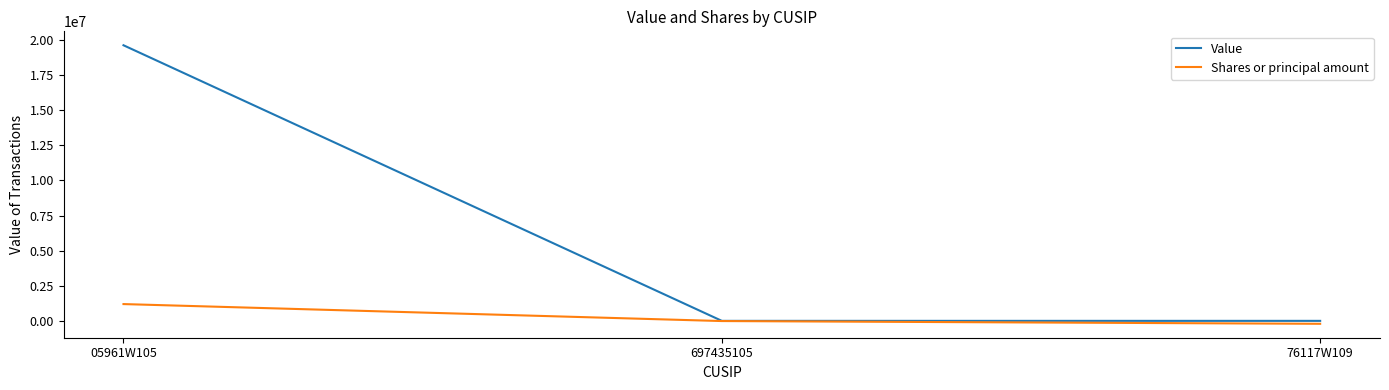

Which series has the largest range (max minus min)?

Value